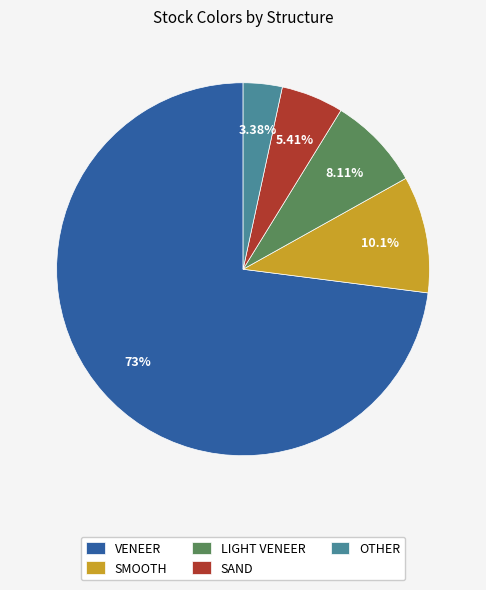

What is the ratio of the value at VENEER to the value at SAND?

13.5